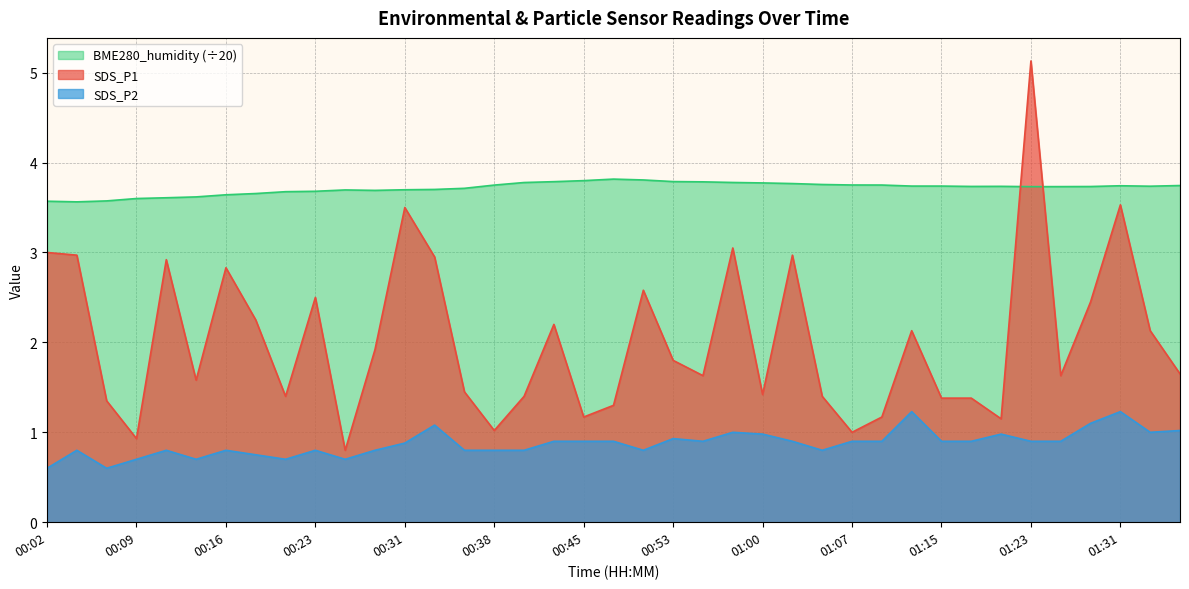

Read the SDS_P2 value at 01:05.

0.8